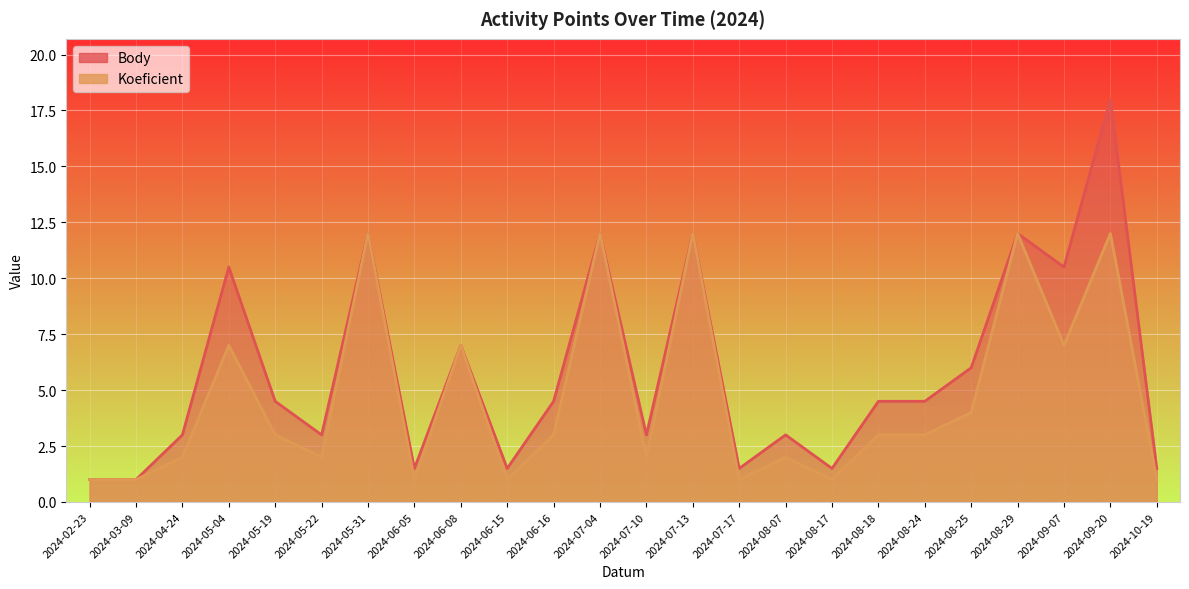

What is the difference between the maximum and minimum values in the Body series?

17.0